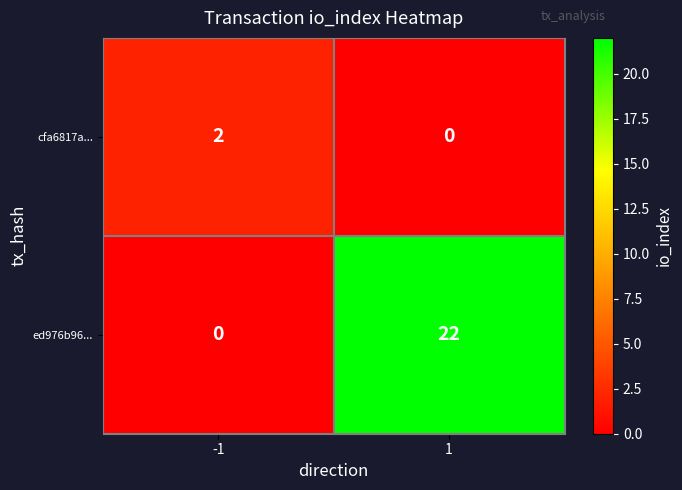

Is it true that ed976b96... equals -7 at -1?

False